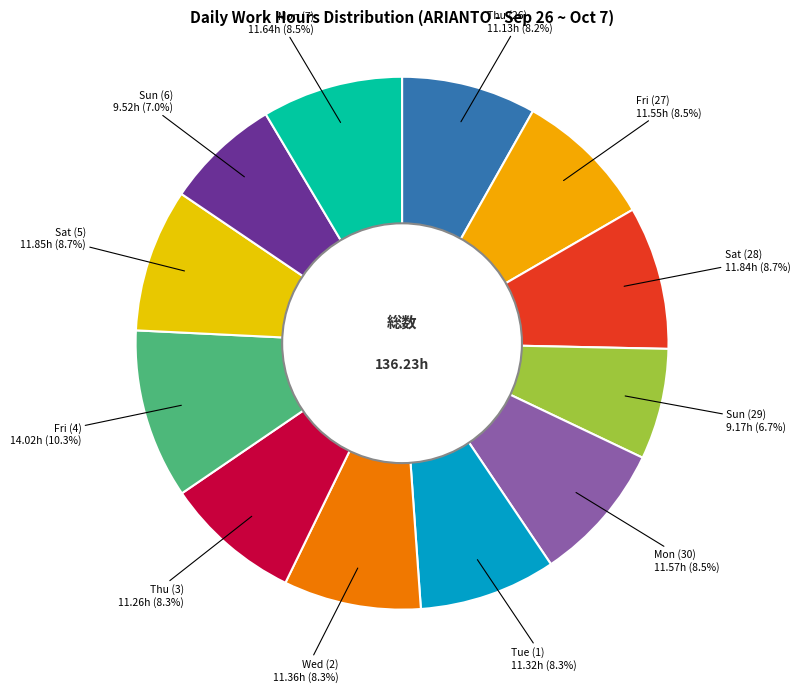

What portion of the pie excludes Thu (3)?

91.7%